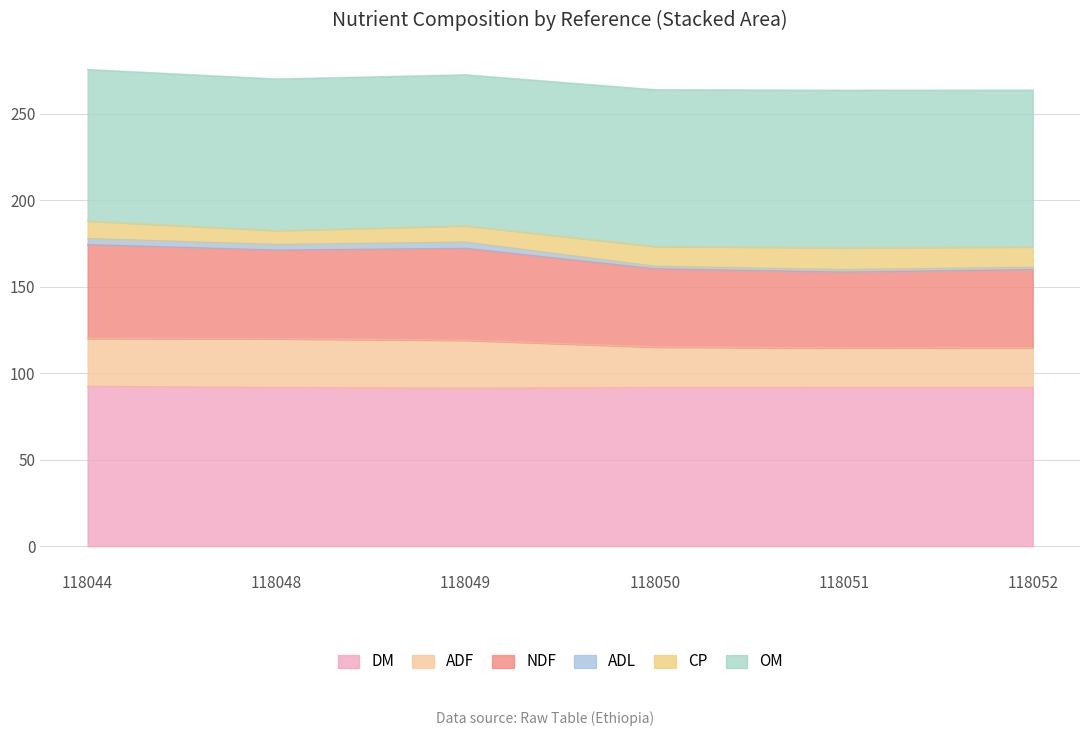

At which category does ADF reach its first local valley?

118051